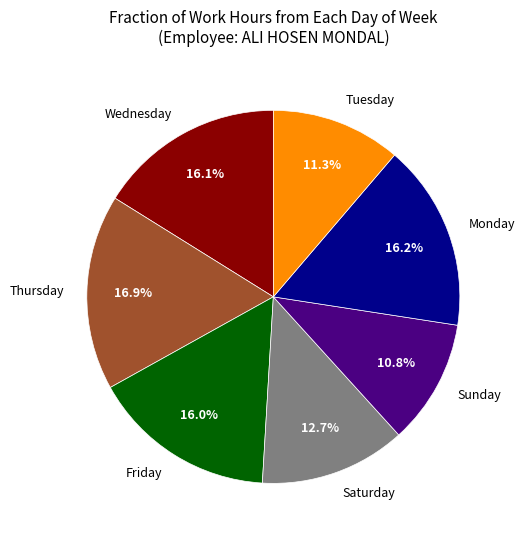

Does Wednesday represent more than half of the total?

No